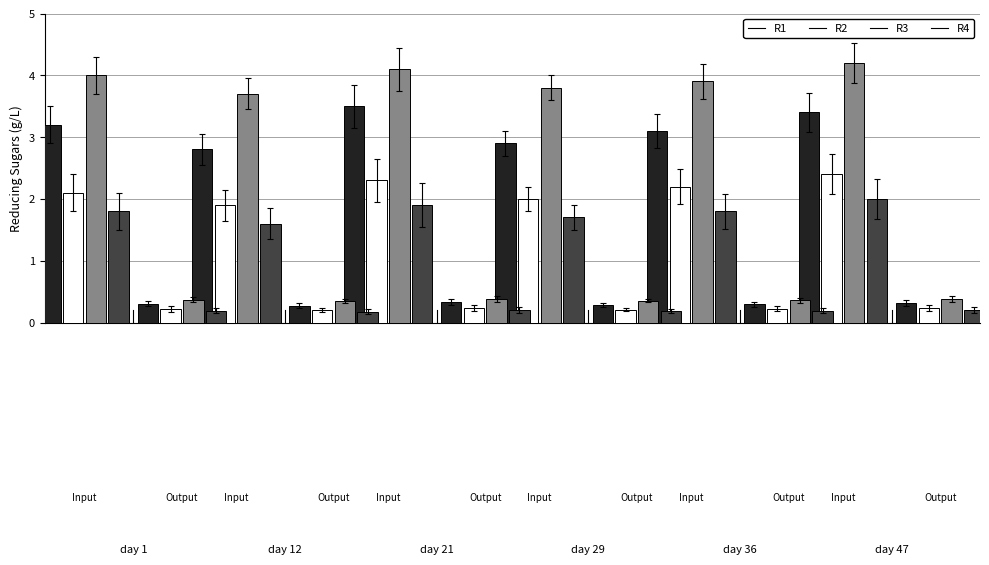

At how many categories does at least one series exceed 2?

6